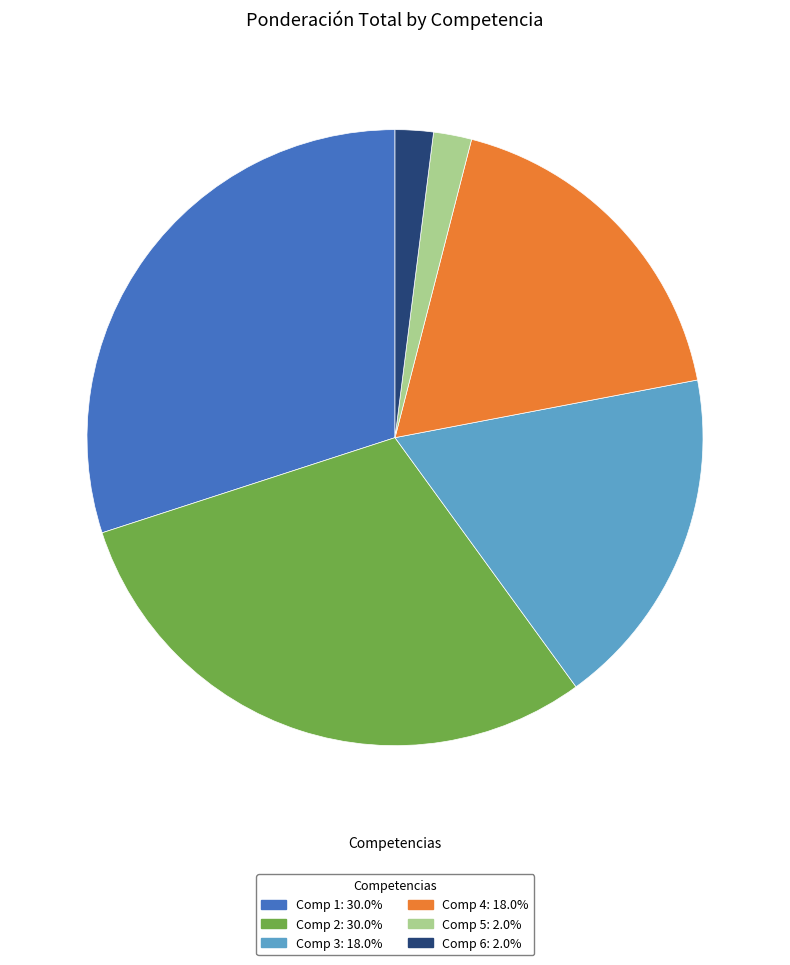

How many slices are in this pie chart?

6